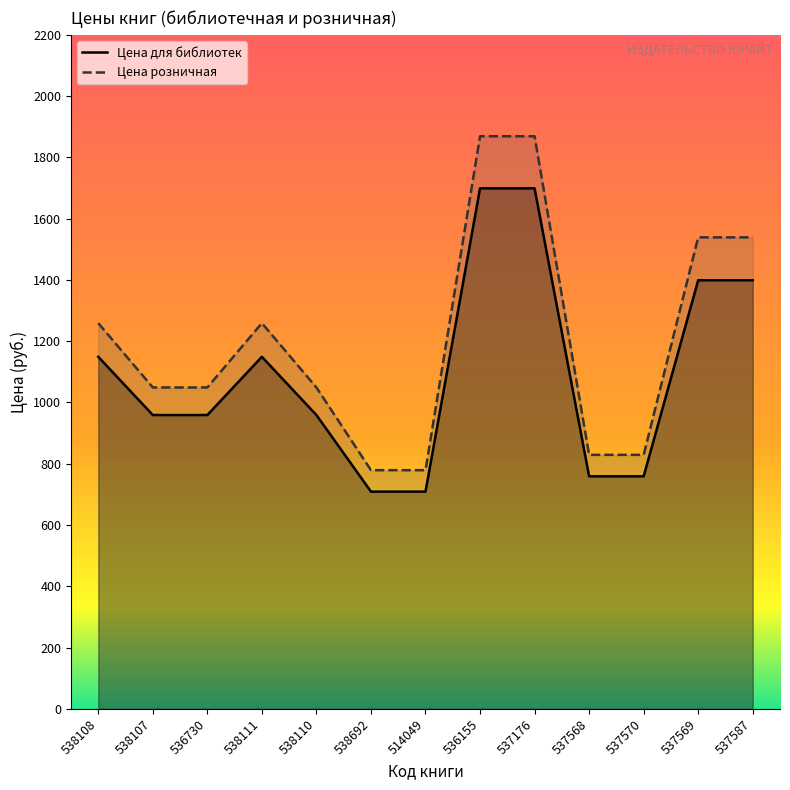

How many data points in Цена для библиотек are less than 959?

4